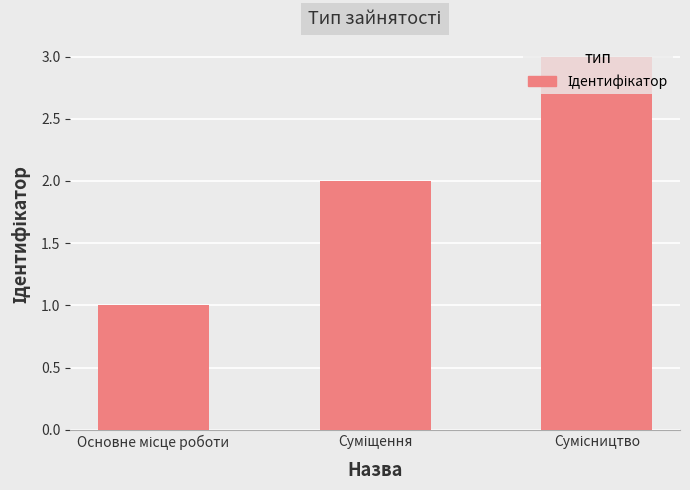

What is the sum of all values?

6